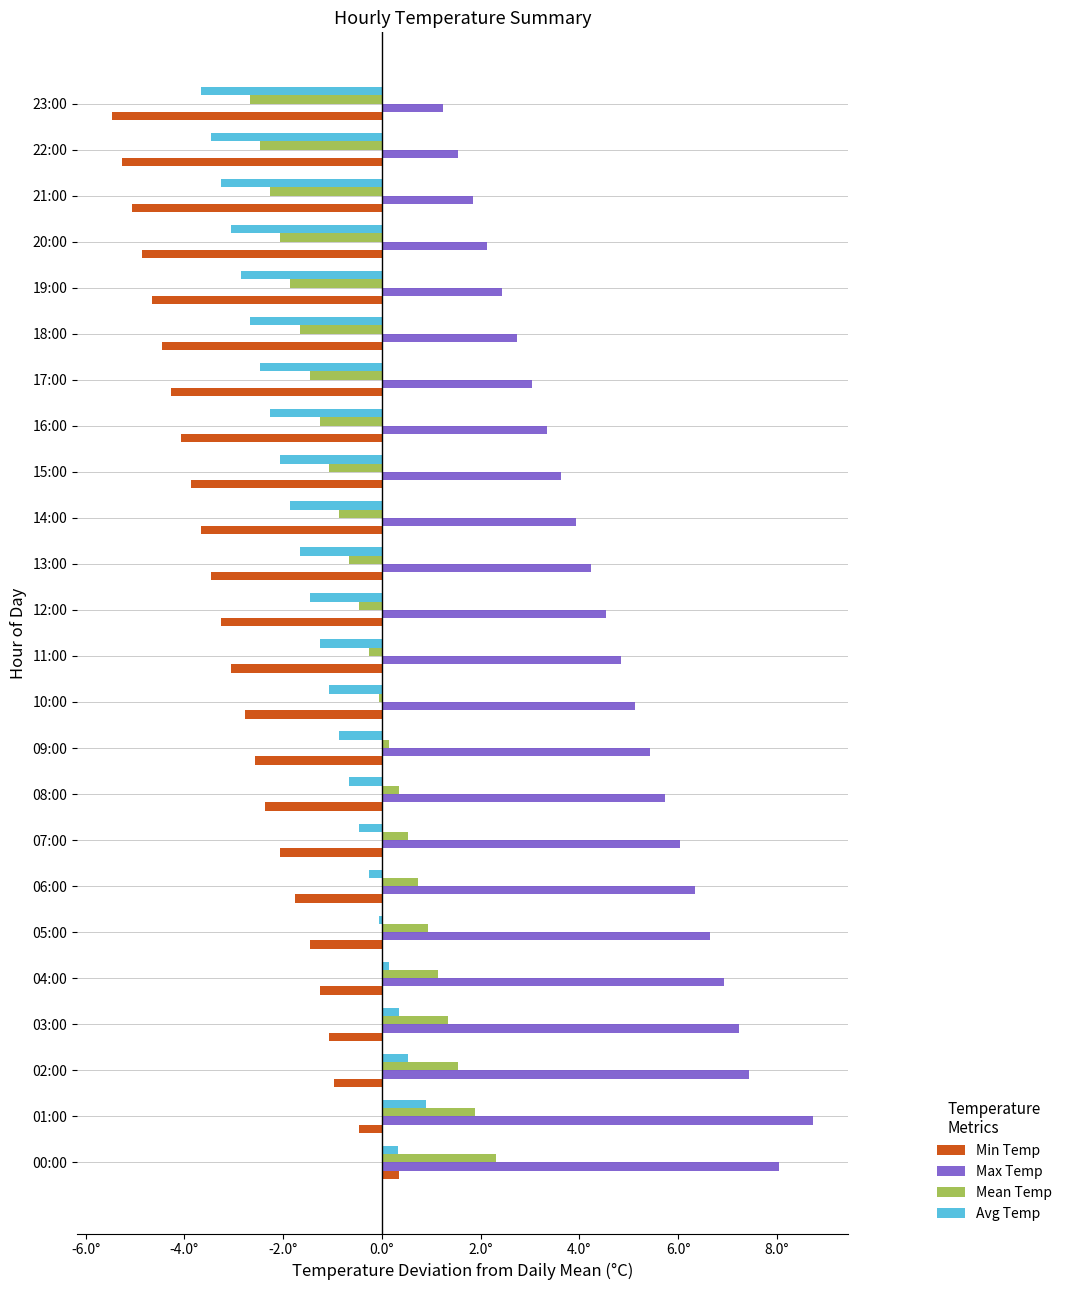

What is the difference between the maximum and second lowest values in the Mean Temp series?

4.8